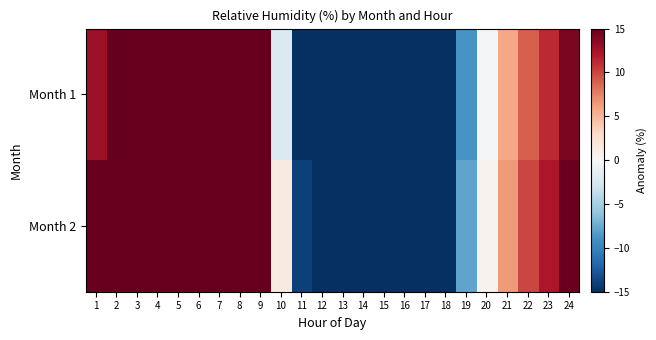

Reading right to left, what are all the values shown in this chart?

Month 1: 24=14.1	23=11.2	22=9.0	21=5.8	20=-0.3	19=-8.8	18=-26.1	17=-34.9	16=-36.0	15=-34.1	14=-32.1	13=-27.4	12=-21.3	11=-16.1	10=-2.2	9=15.1	8=24.4	7=25.2	6=24.9	5=23.8	4=20.6	3=19.8	2=16.2	1=12.8
Month 2: 24=14.8	23=12.1	22=10.0	21=6.4	20=0.5	19=-7.9	18=-25.2	17=-33.6	16=-34.4	15=-32.2	14=-28.8	13=-25.6	12=-23.2	11=-14.0	10=1.4	9=16.2	8=26.0	7=24.4	6=23.4	5=26.1	4=23.2	3=21.5	2=19.6	1=16.7